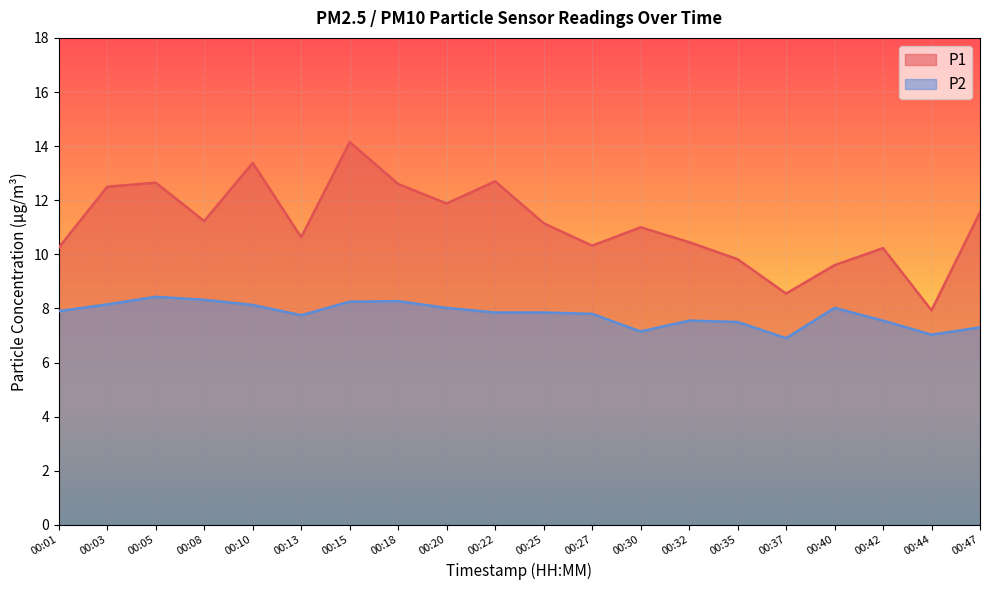

In P2, how many points are lower than both neighbors (excluding endpoints)?

4